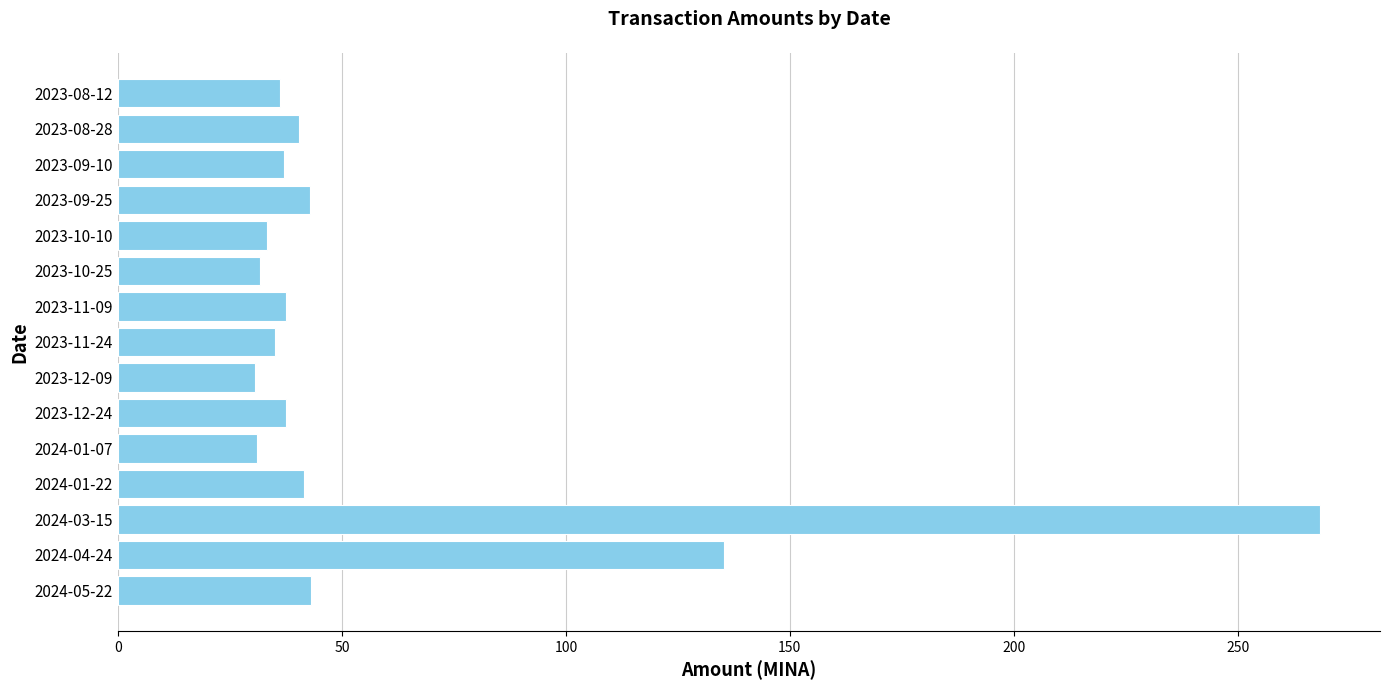

The value at 2024-01-07 is 15.7. True or false?

False